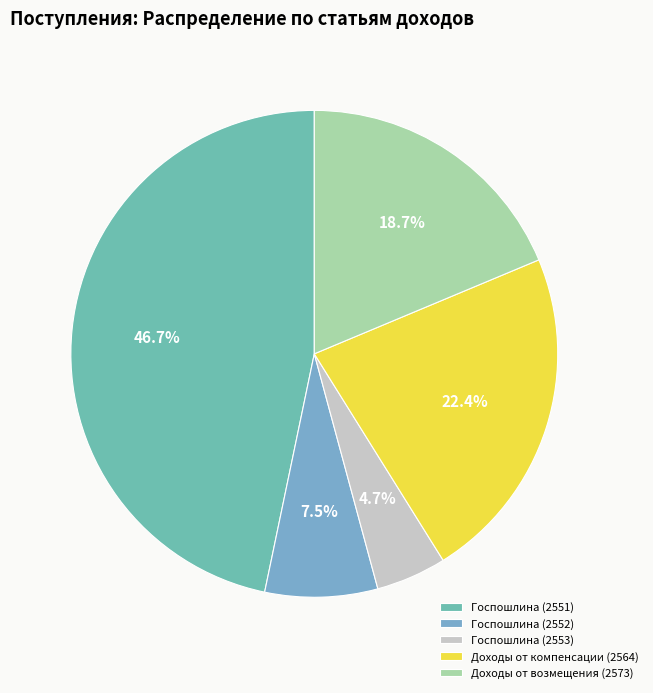

To the nearest percent, what is the average slice percentage?

20%